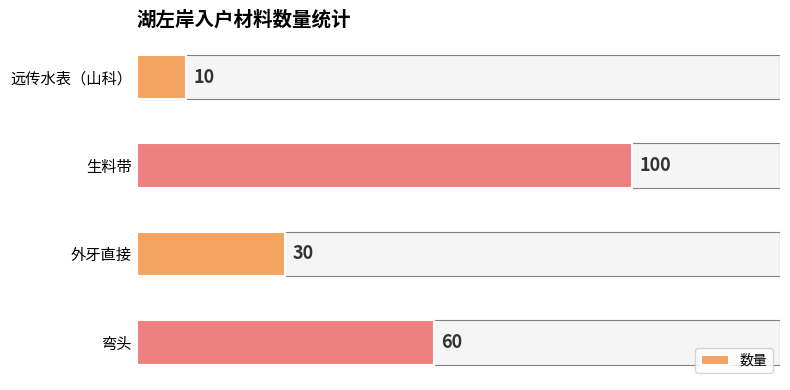

Where is the data nearest to the value 55?

弯头